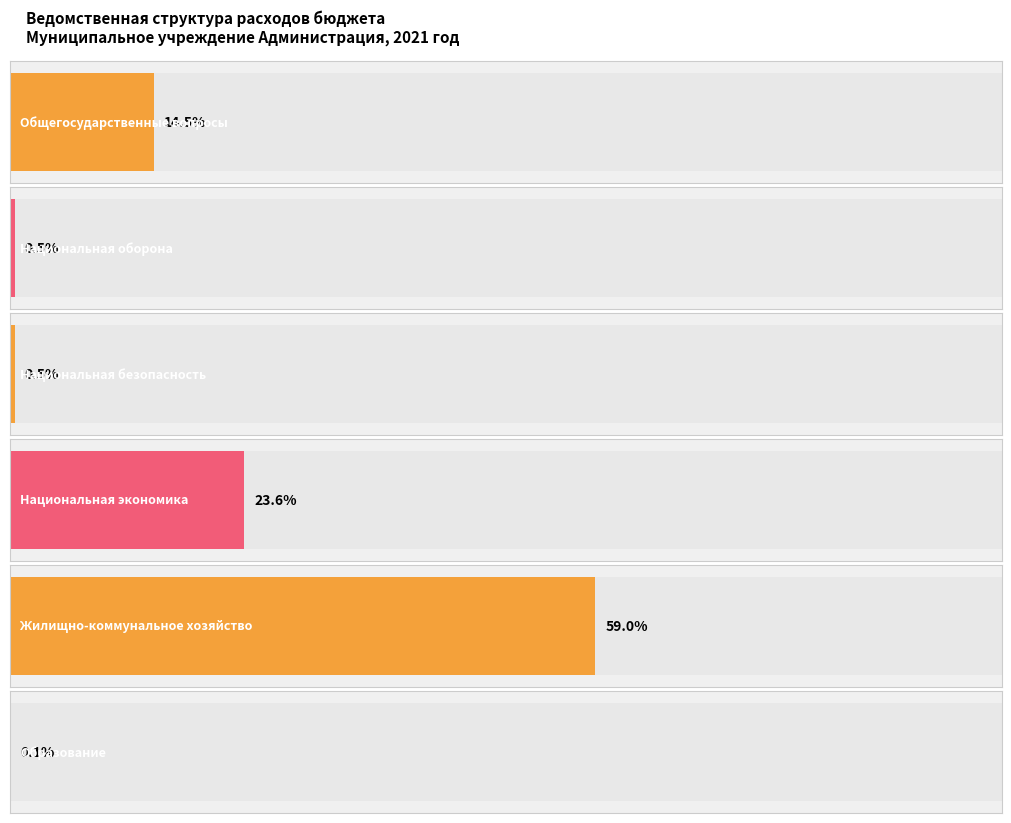

How many bars are there in total?

6